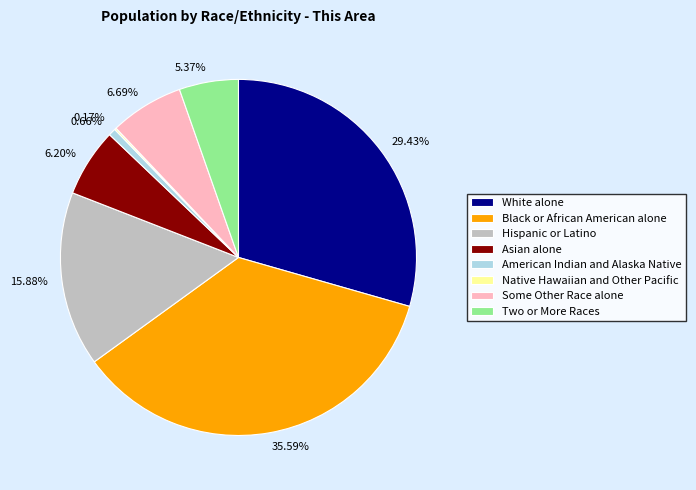

Which has a higher value, 5.37% or 35.59%?

35.59%